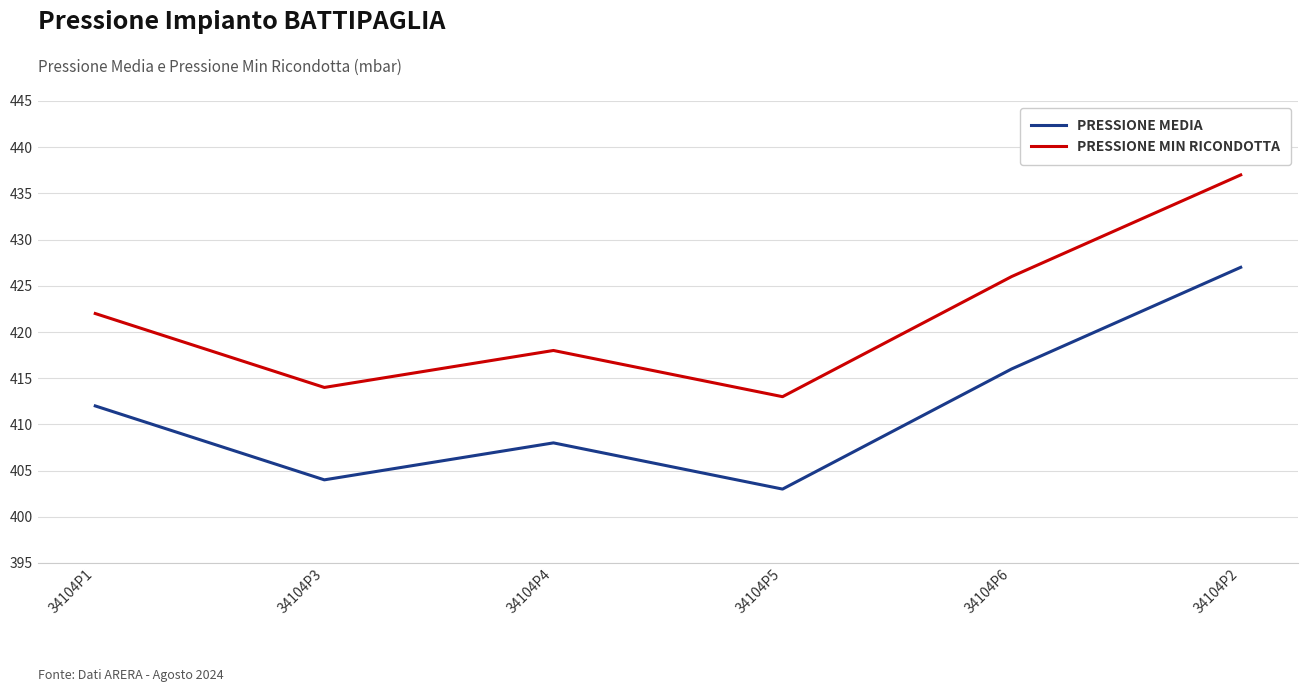

What is the difference between the maximum and second lowest values in the PRESSIONE MEDIA series?

23